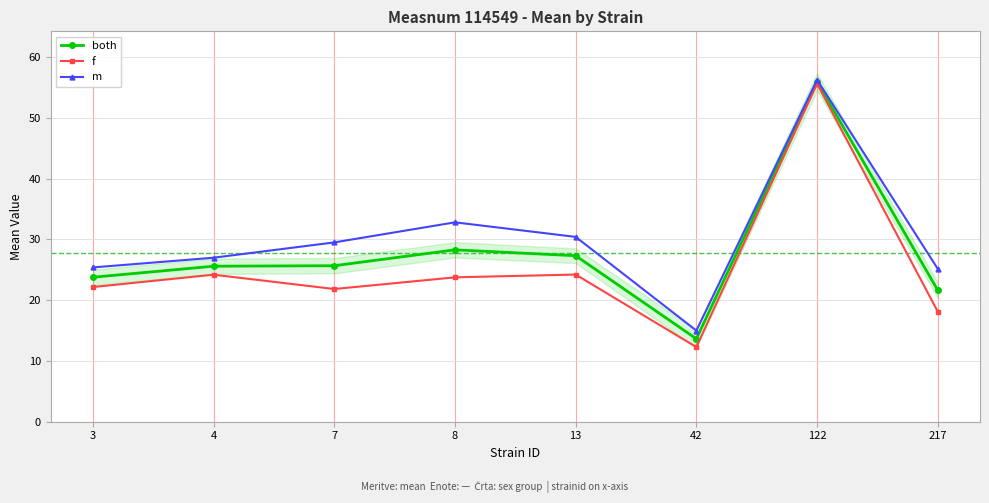

What is the sum of the both values at 8 and 42?

41.9